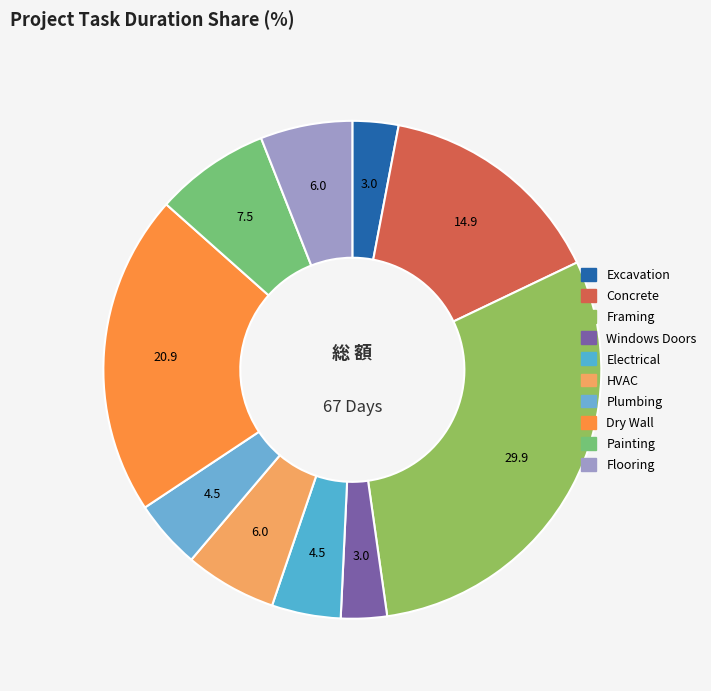

How many segments does this pie chart have?

10